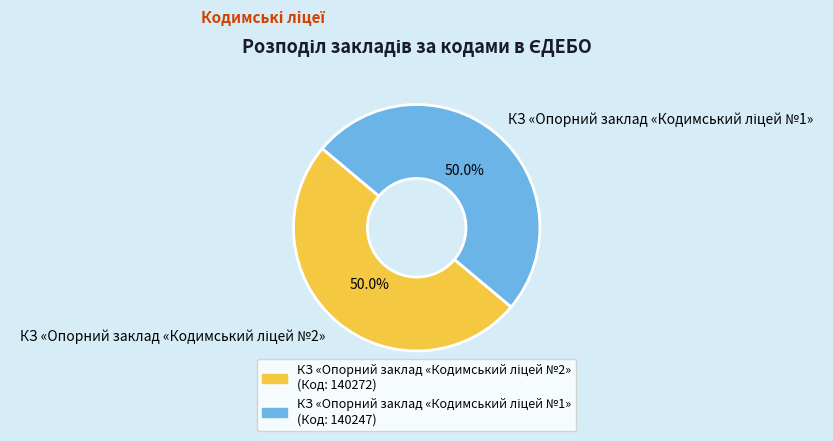

True or false: КЗ «Опорний заклад «Кодимський ліцей №1» accounts for 43% of the total.

False